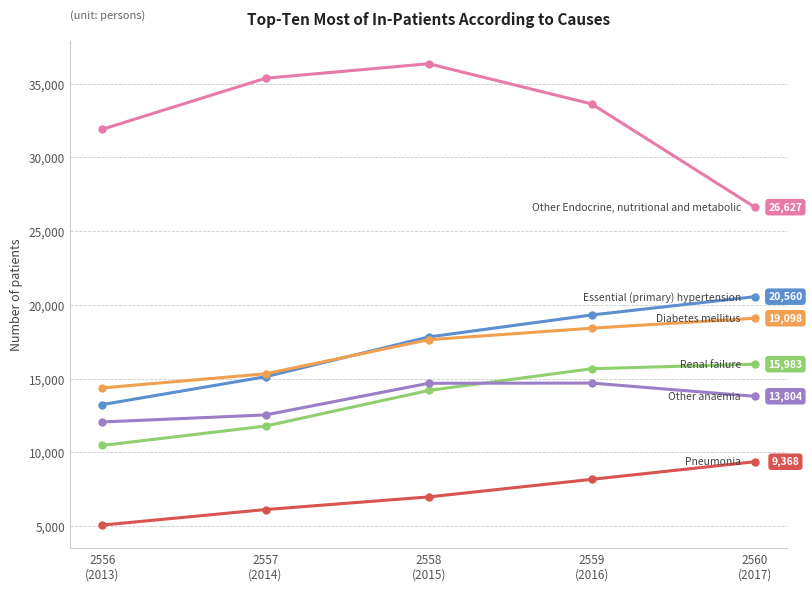

What is the label of the 2nd point from the right?

2559
(2016)